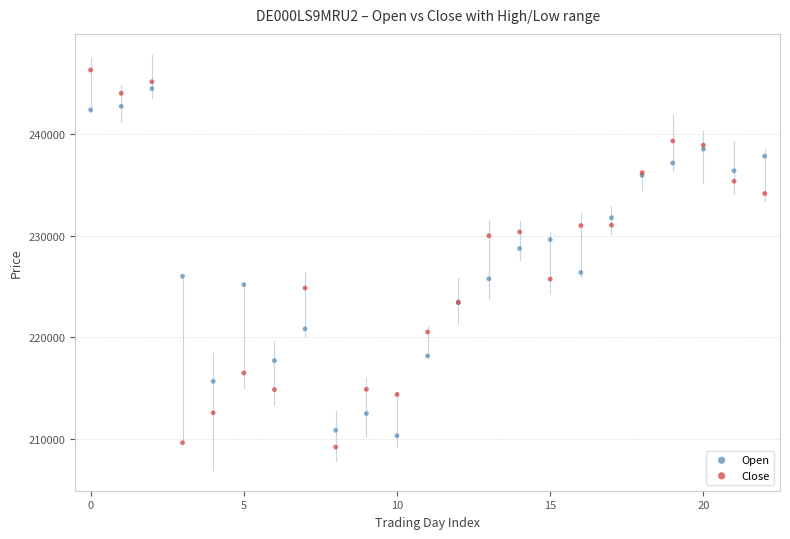

Which series contains the highest Y value?

Close